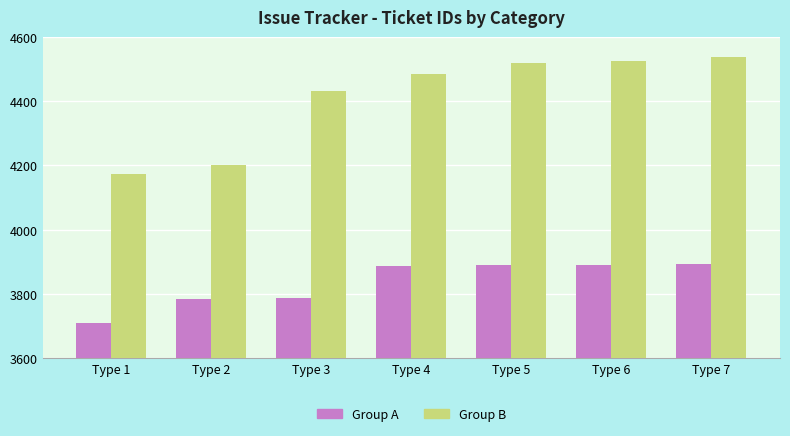

Which category has the lowest value across all series?

Type 1